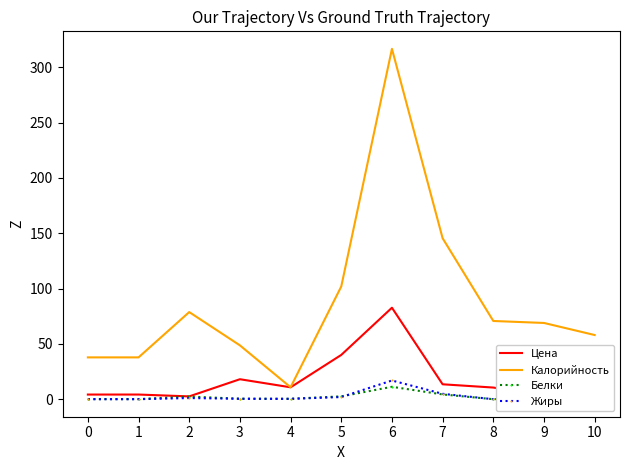

What is the maximum value for Жиры?

16.9